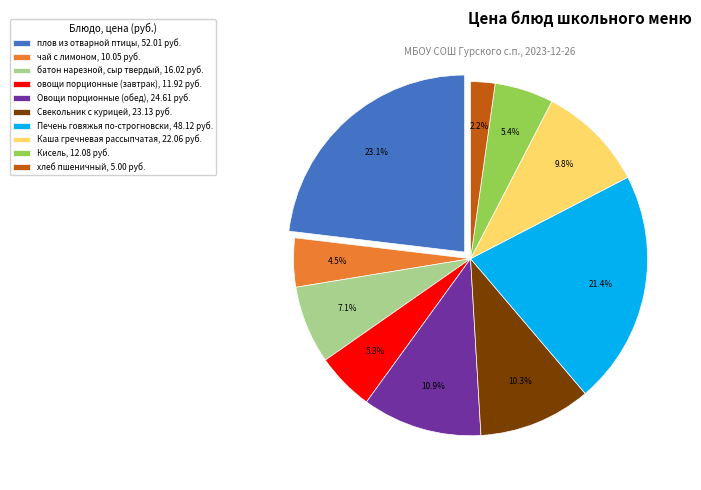

To the nearest percent, what portion does хлеб пшеничный represent?

2%